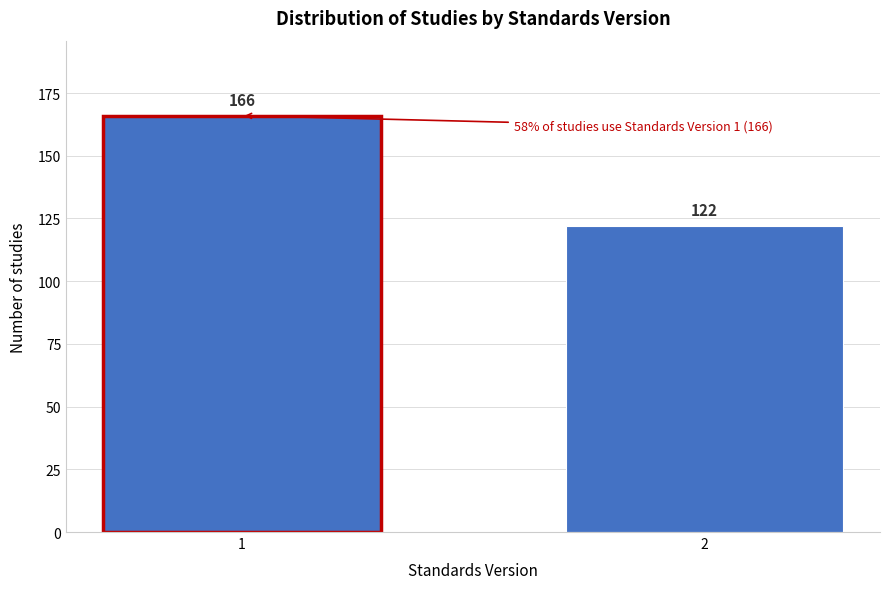

Reading right to left, extract all data points from this chart.

122	166